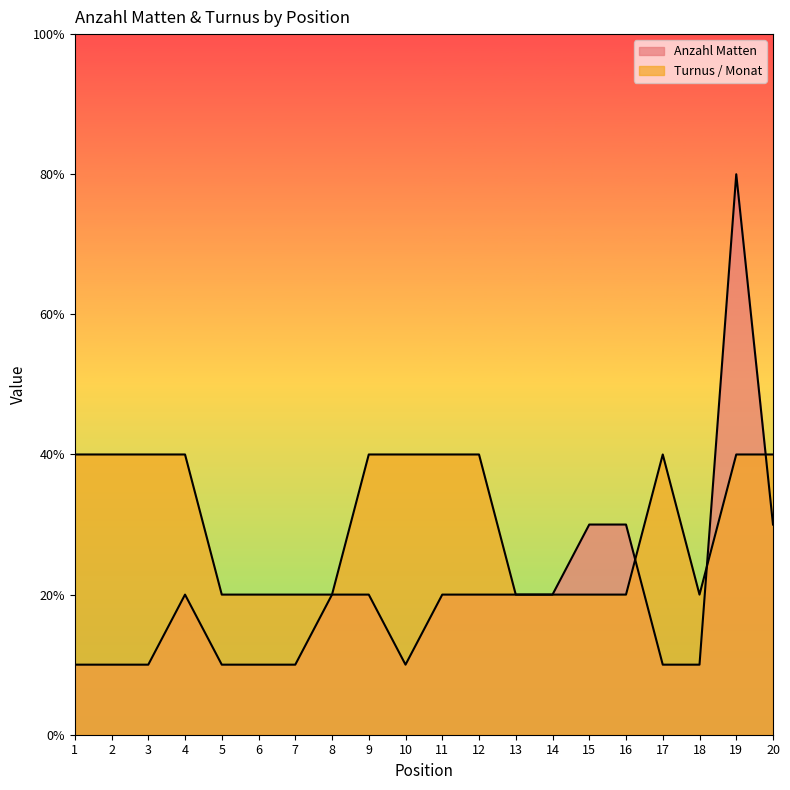

At which category is the sum across all series the highest?

19